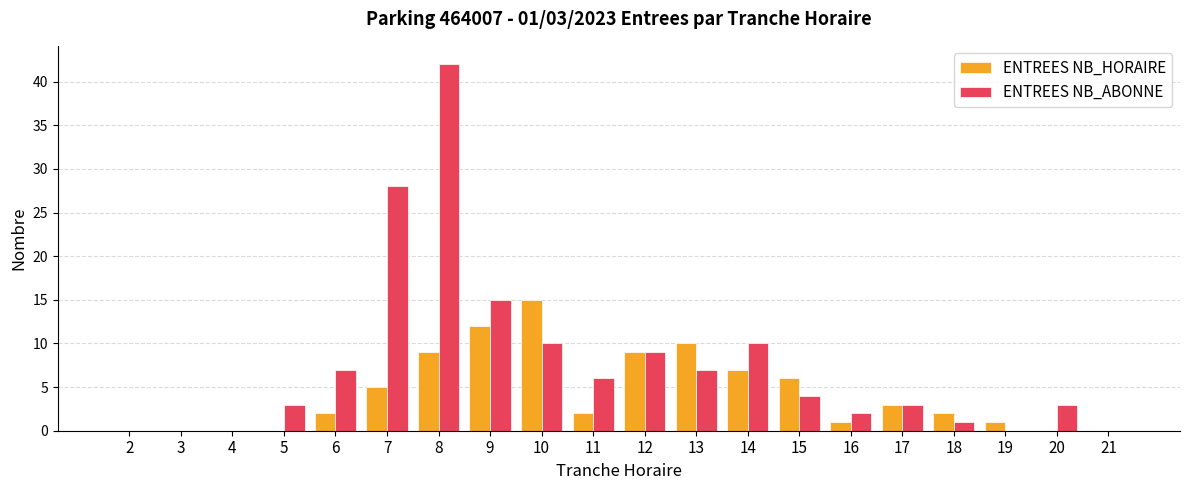

Which category has the highest value in the ENTREES NB_ABONNE series?

8